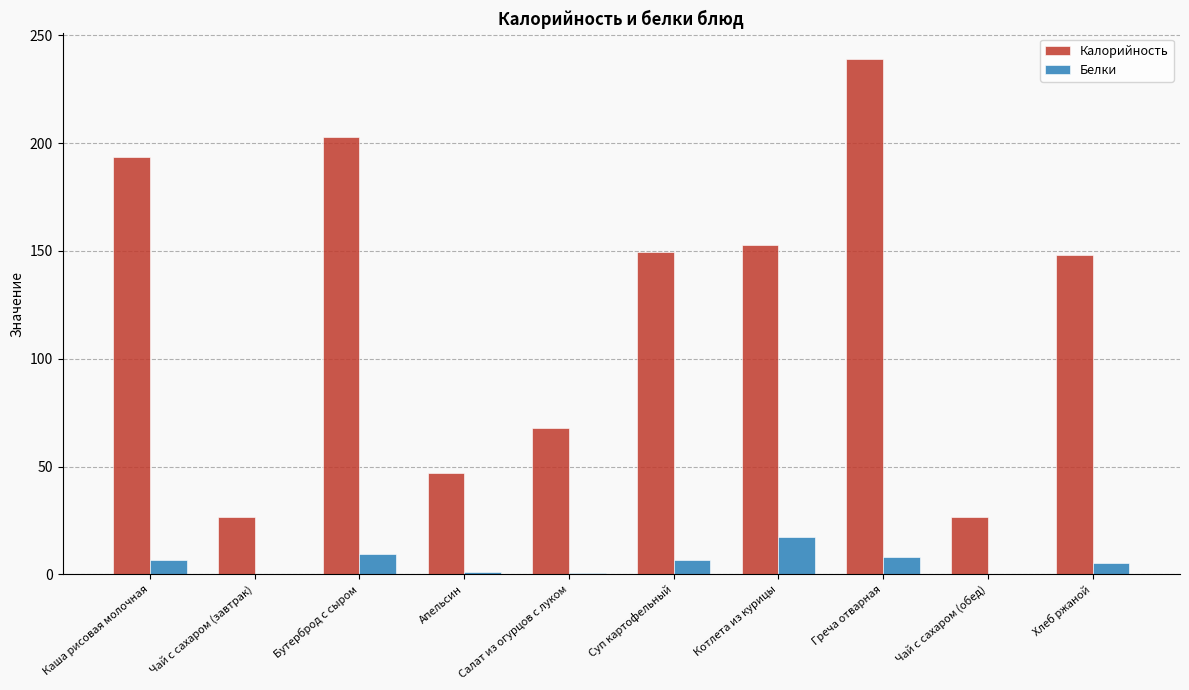

At which category is the sum across all series the highest?

Греча отварная